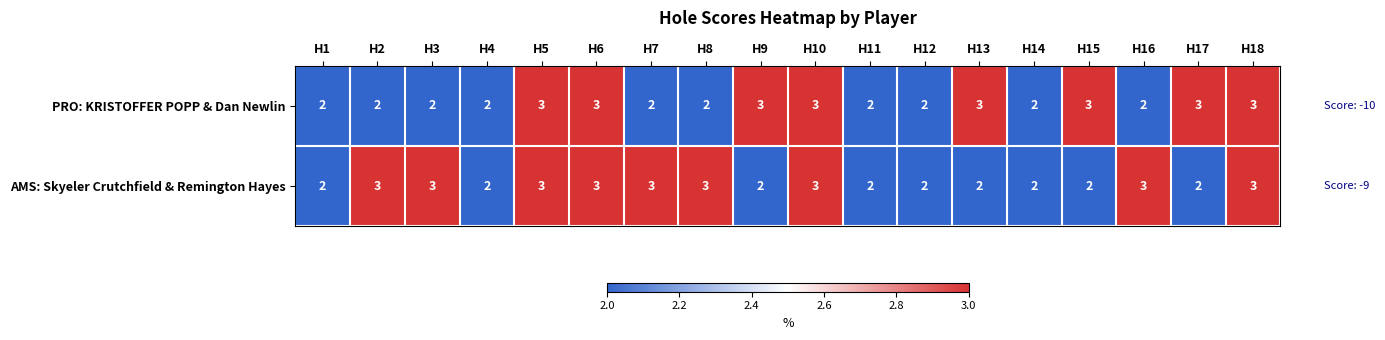

What is the greatest value displayed?

3